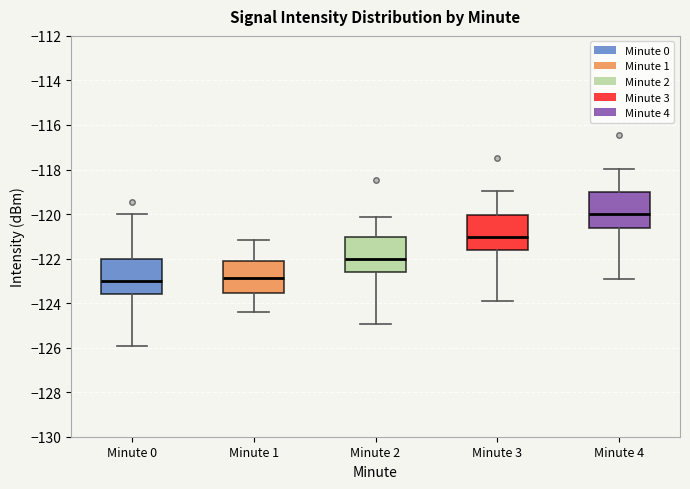

Reading left to right, transcribe this box plot: for each box, give where its median line is, the range the box spans, and where its two whiskers end, as read against the y-axis. The values are not printed on the chart, so give them approximately, as read against the axis.

Minute 0: median -123.0, box -123.6 to -122.0, whiskers -126.0 to -120.0
Minute 1: median -122.8, box -123.6 to -122.0, whiskers -124.4 to -121.2
Minute 2: median -122.0, box -122.6 to -121.0, whiskers -125.0 to -120.2
Minute 3: median -121.0, box -121.6 to -120.0, whiskers -124.0 to -119.0
Minute 4: median -120.0, box -120.6 to -119.0, whiskers -123.0 to -118.0